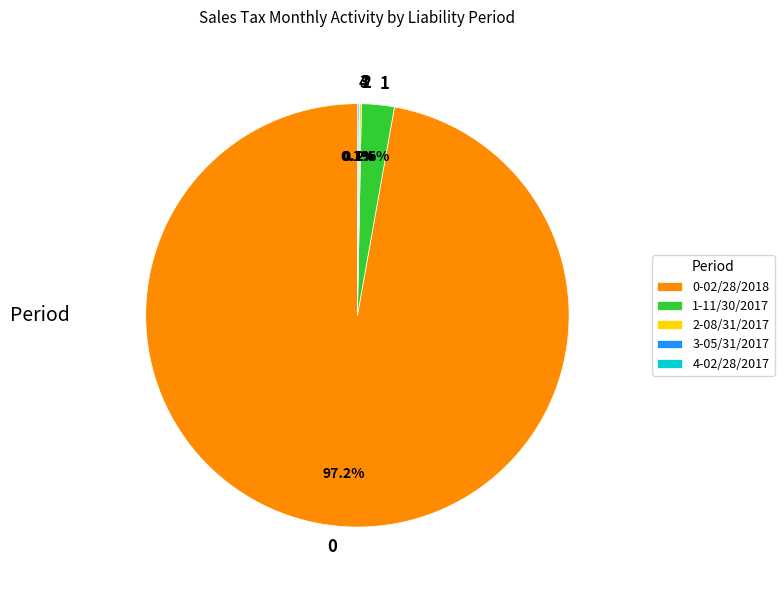

Is there a majority slice in this chart?

Yes